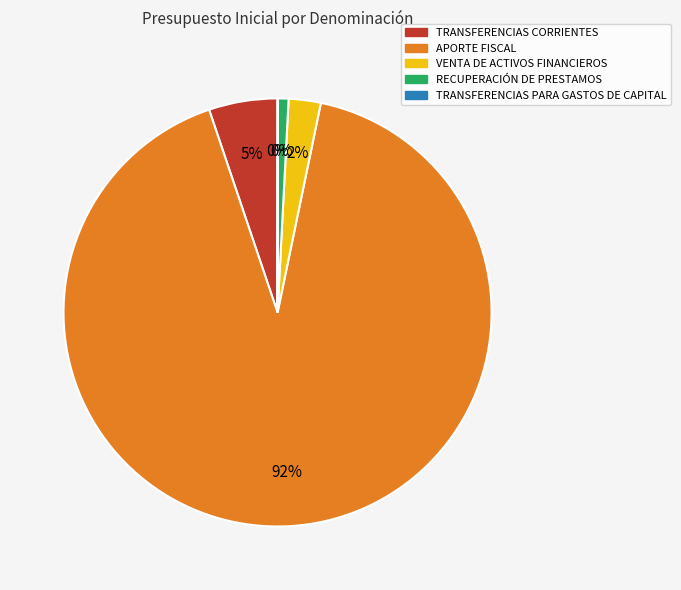

Which slice represents more than half of the pie?

APORTE FISCAL